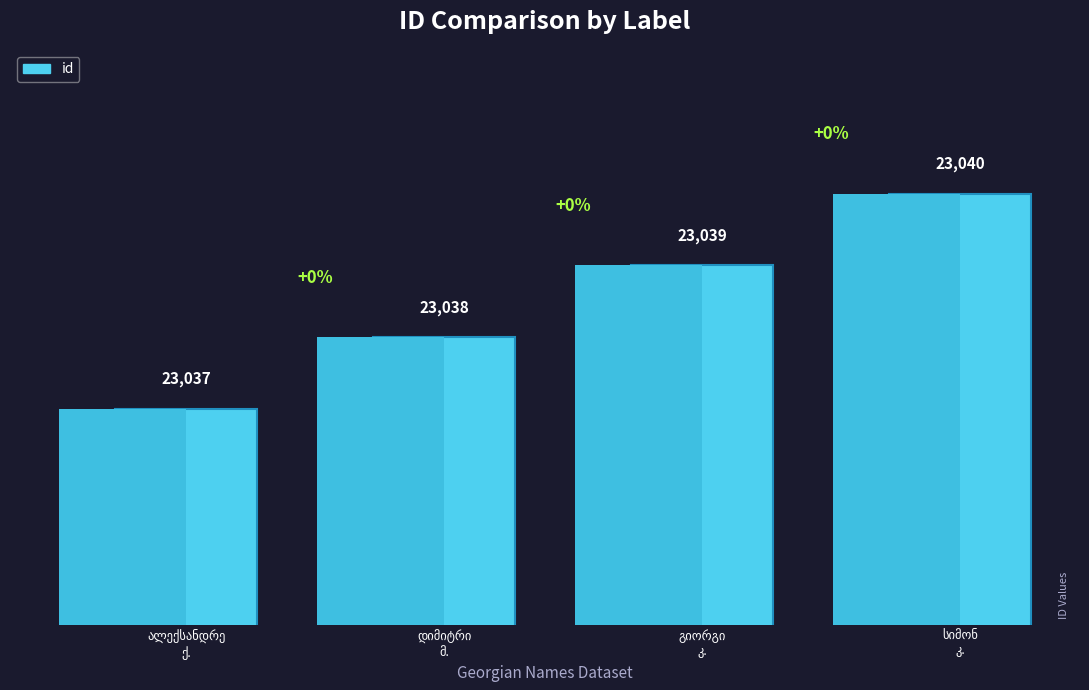

What is the ratio of the value at ალექსანდრე
ქ. to the value at გიორგი
კ.?

1.0